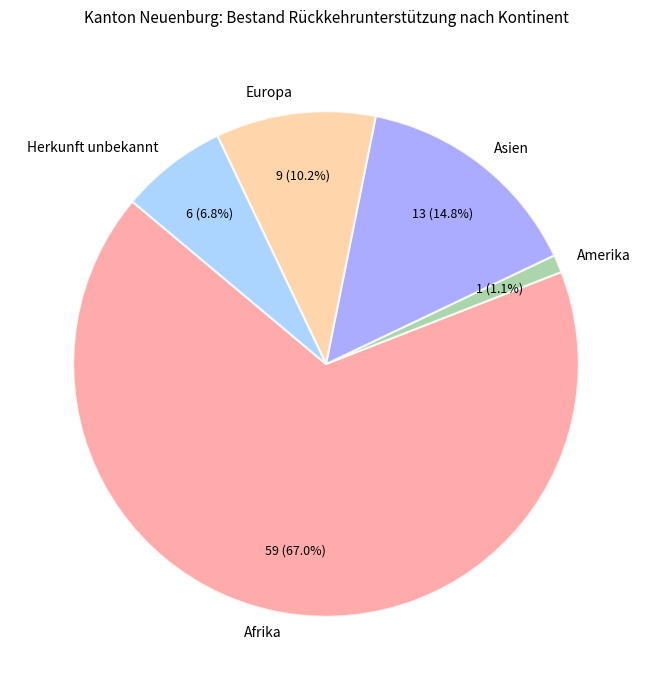

Rank the categories by value from lowest to highest.

Amerika, Herkunft unbekannt, Europa, Asien, Afrika